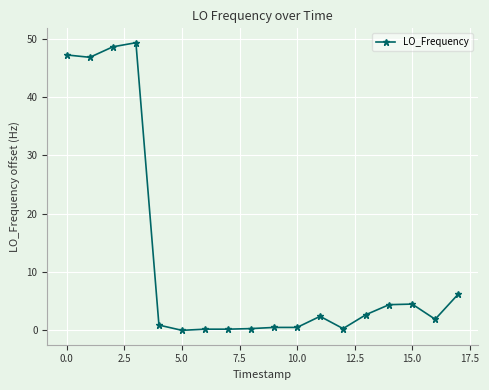

What is the greatest value displayed?

49.3